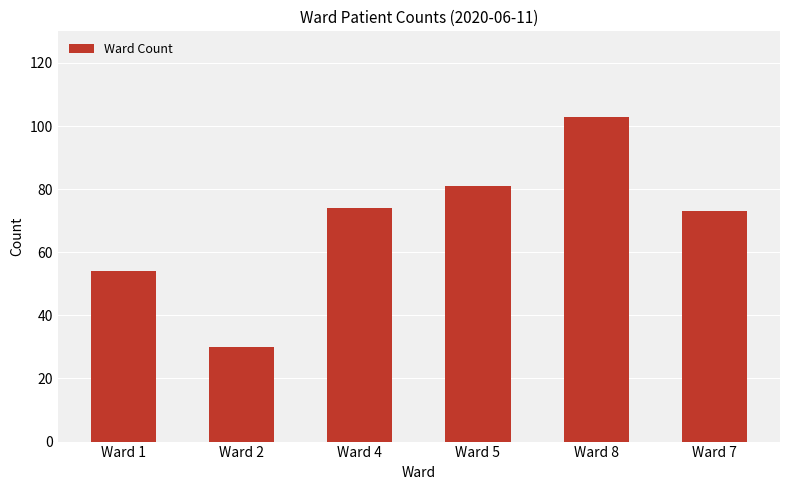

How many distinct data groups are displayed?

1